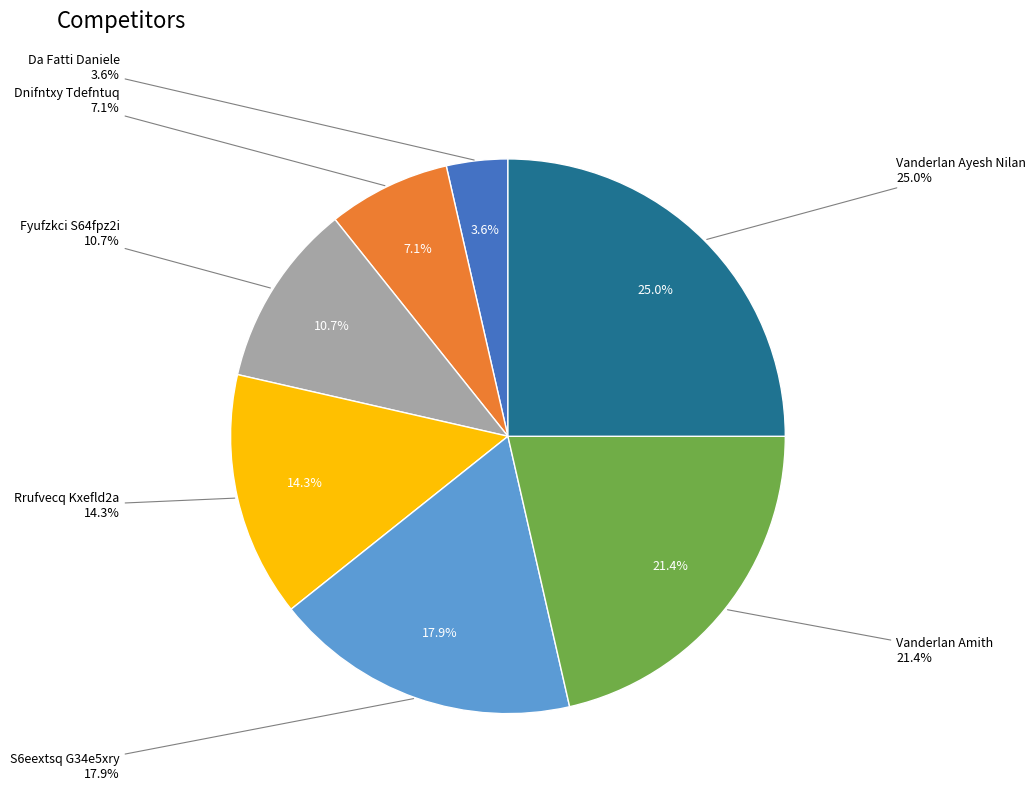

Count the number of slices in the pie.

7